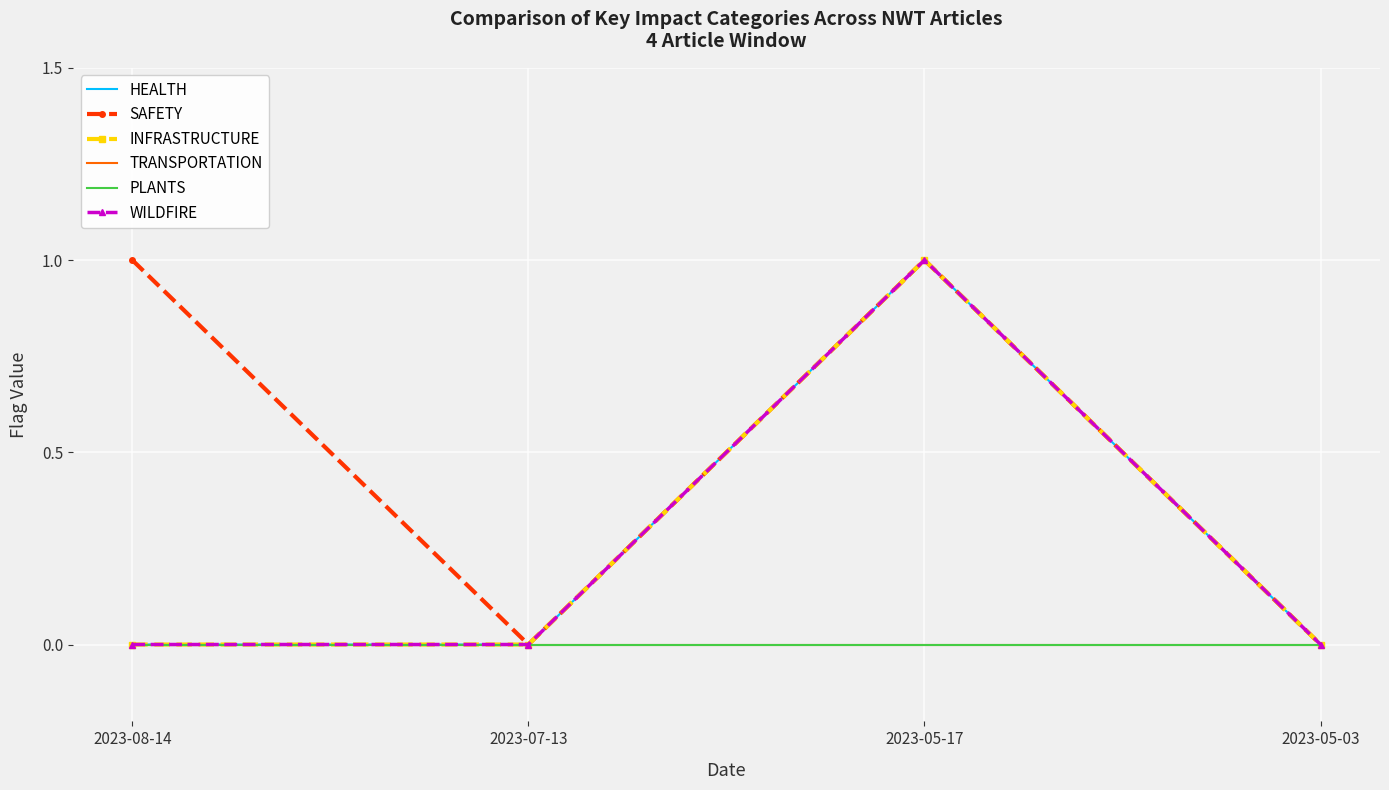

List the labels in order of WILDFIRE value, smallest first.

2023-08-14, 2023-07-13, 2023-05-03, 2023-05-17